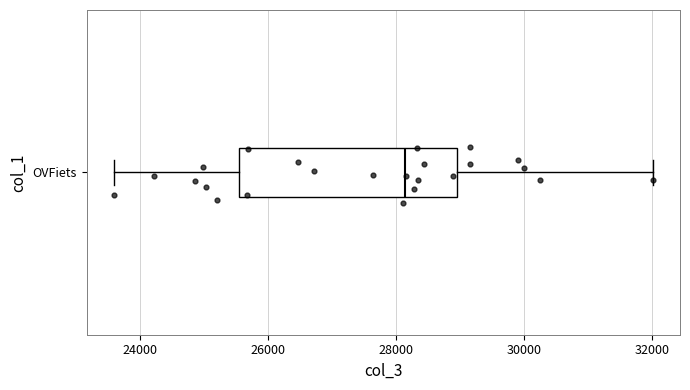

Transcribe this box plot: give where the median line is, the range the box spans, and where the two whiskers end, as read against the x-axis. The values are not printed on the chart, so give them approximately, as read against the axis.

median 28200, box 25600 to 29000, whiskers 23600 to 32000